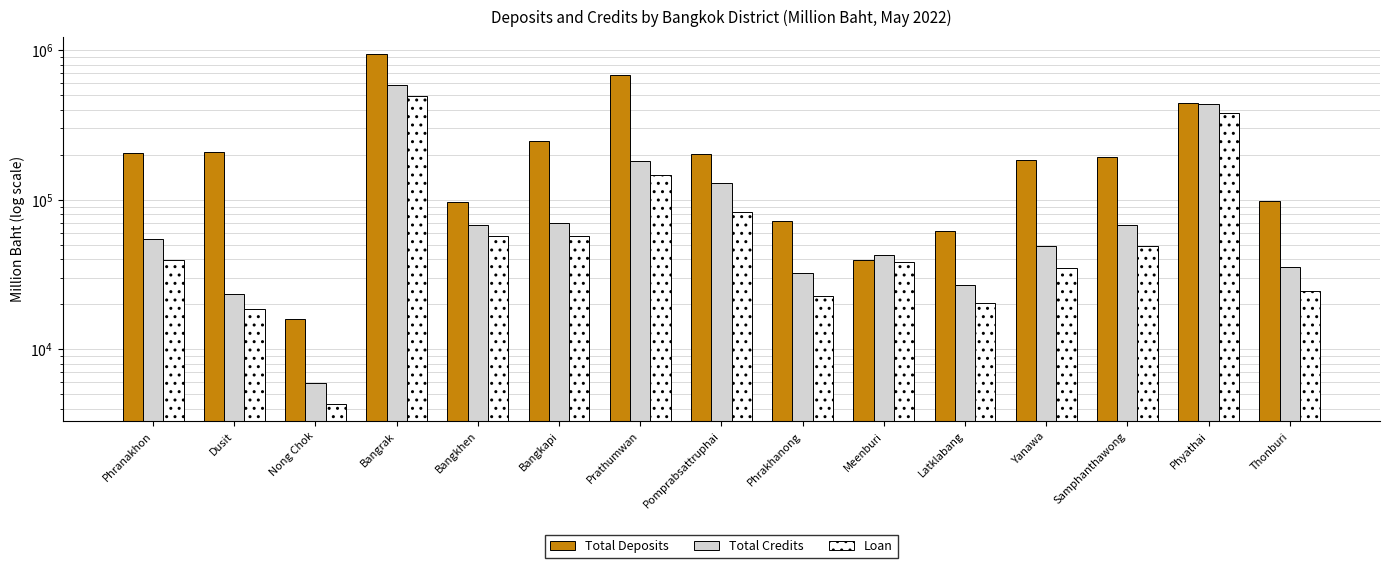

What is the difference between the second highest and minimum values in the Total Deposits series?

666090